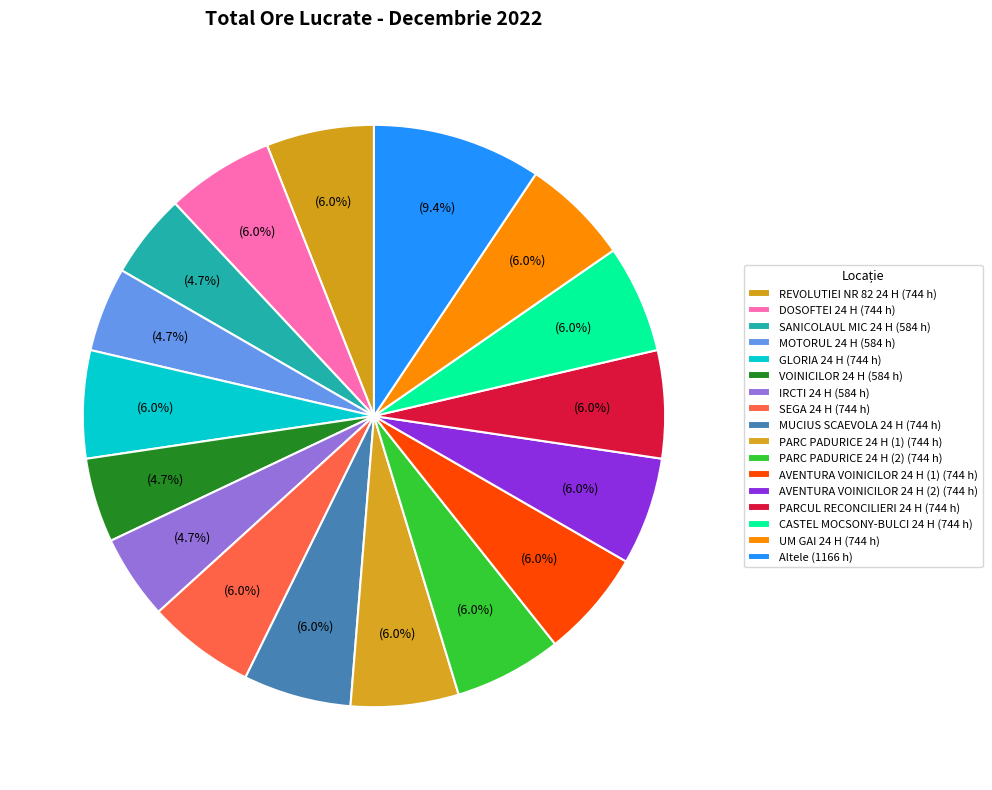

How many slices are in this pie chart?

17